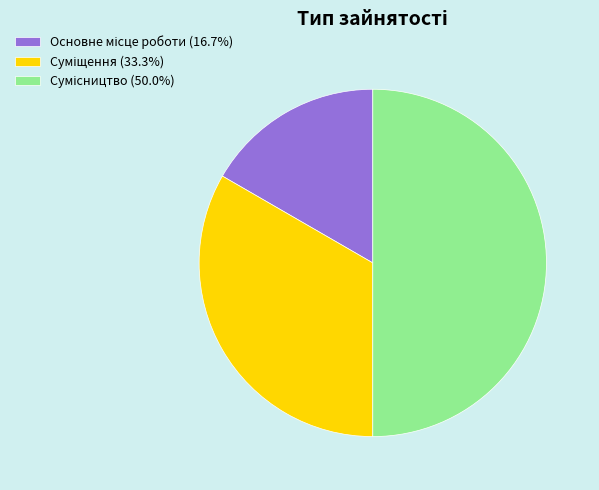

How many segments does this pie chart have?

3